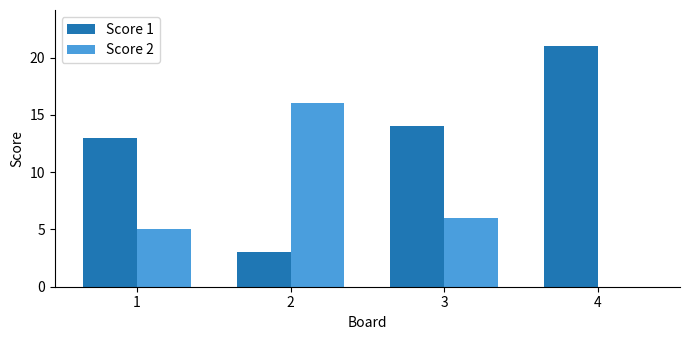

Which category has the highest value in the Score 1 series?

4